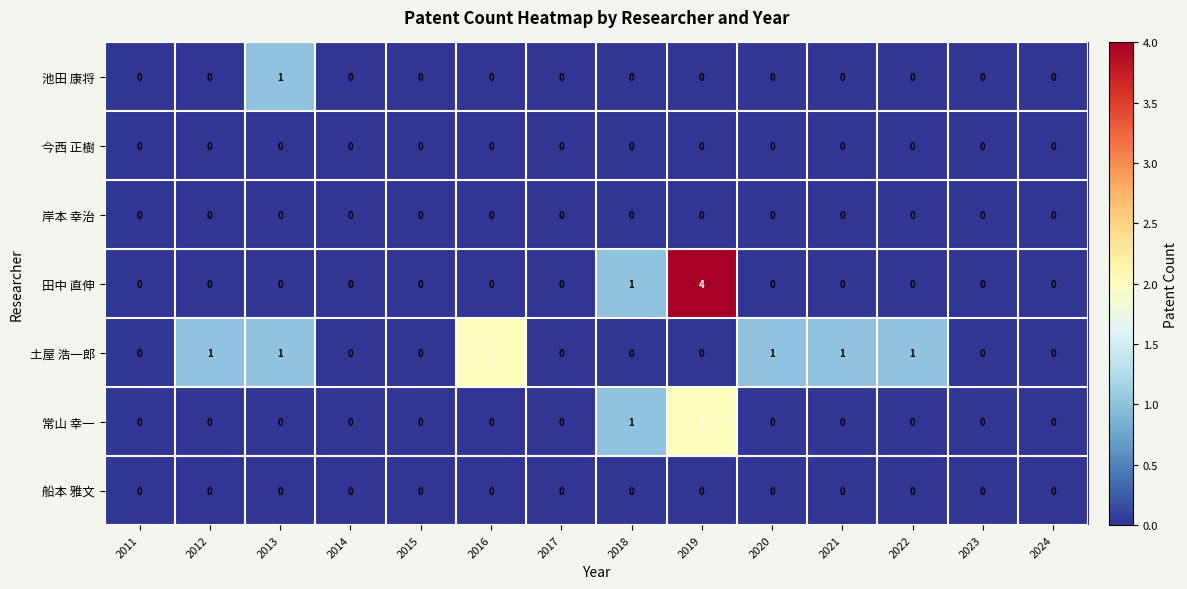

At how many categories does at least one series exceed 3?

1